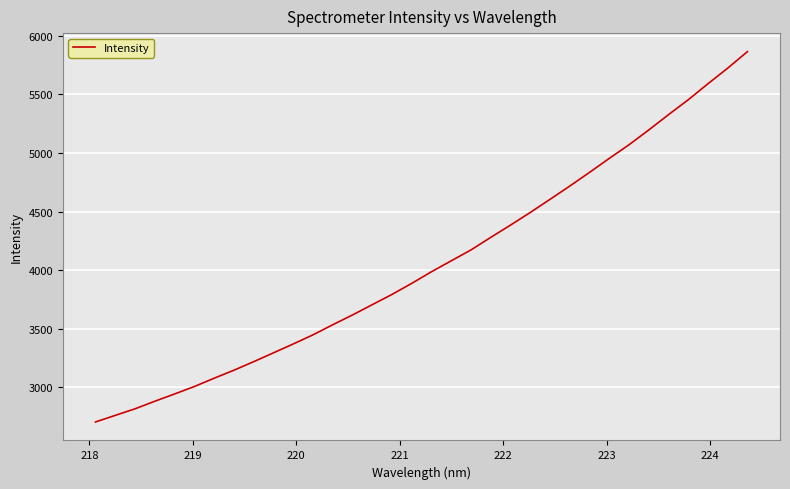

Count the number of categories in the chart.

34